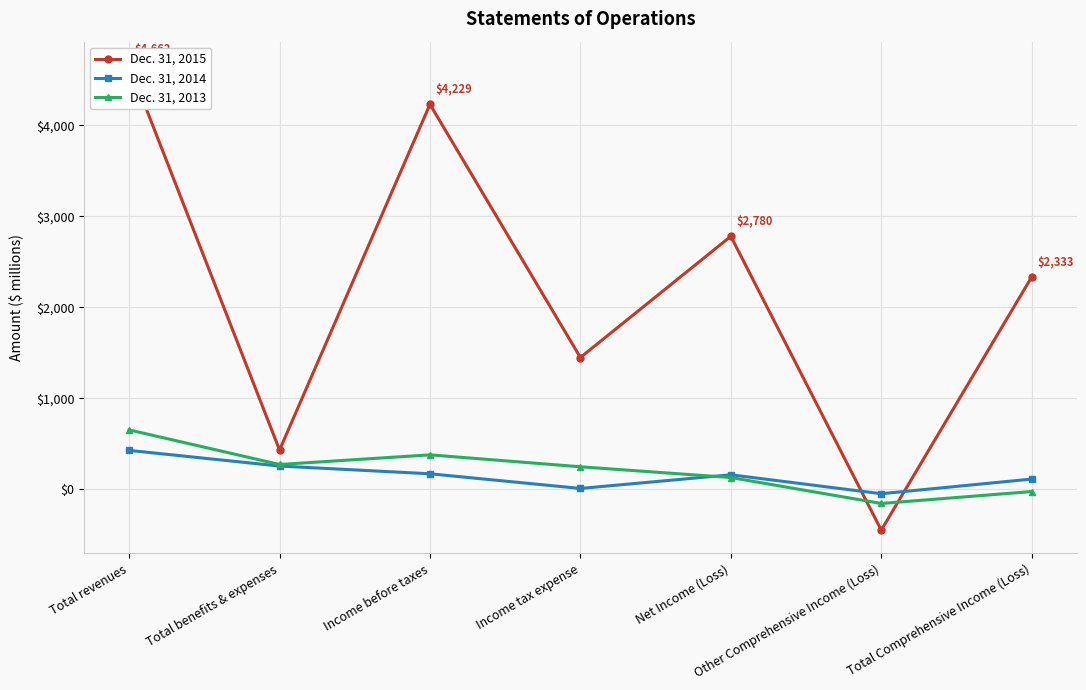

What is the label of the 6th point from the left?

Other Comprehensive Income (Loss)